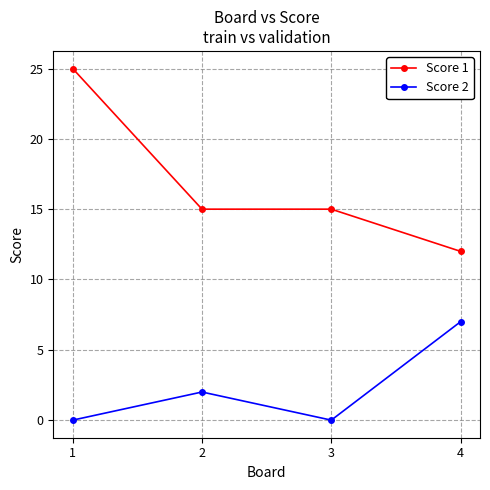

Which label corresponds to the largest value in the chart?

1